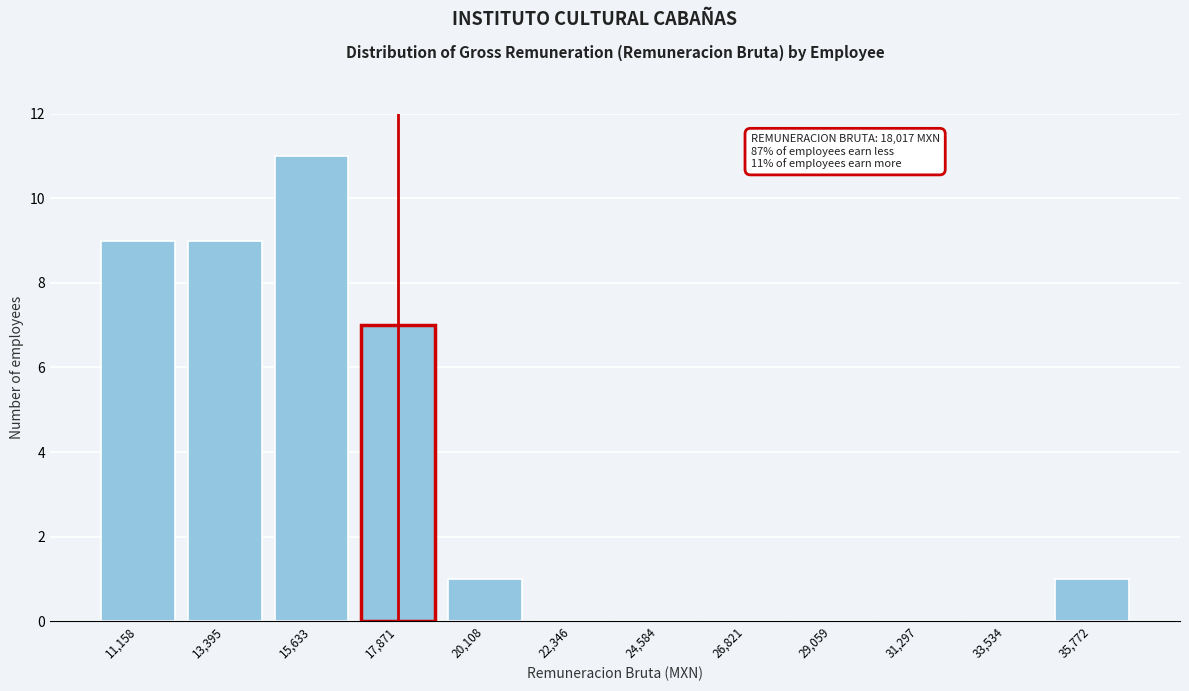

Reading left to right, what are all the values shown in this chart?

11,158=9	13,395=9	15,633=11	17,871=7	20,108=1	22,346=0	24,584=0	26,821=0	29,059=0	31,297=0	33,534=0	35,772=1